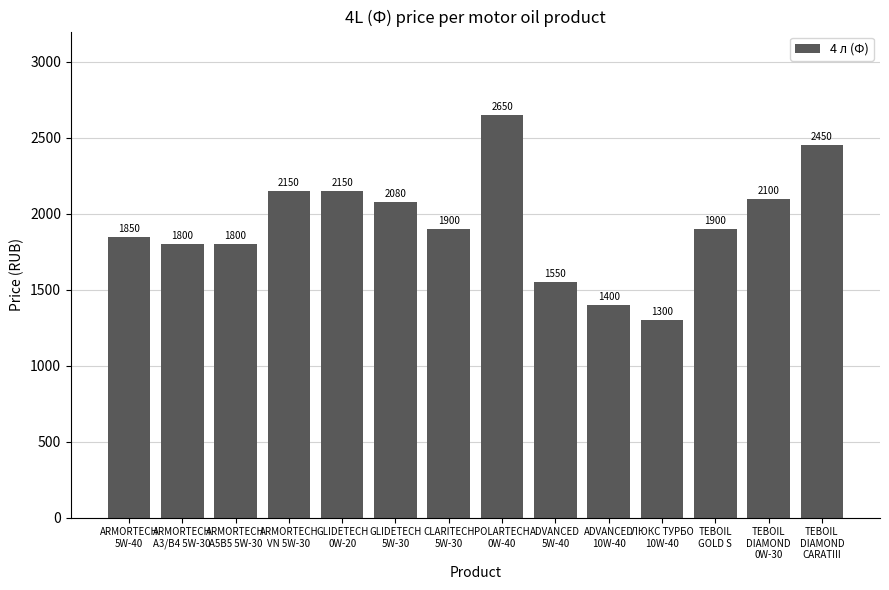

What is the difference between the values at TEBOIL
DIAMOND
0W-30 and ADVANCED
10W-40?

700